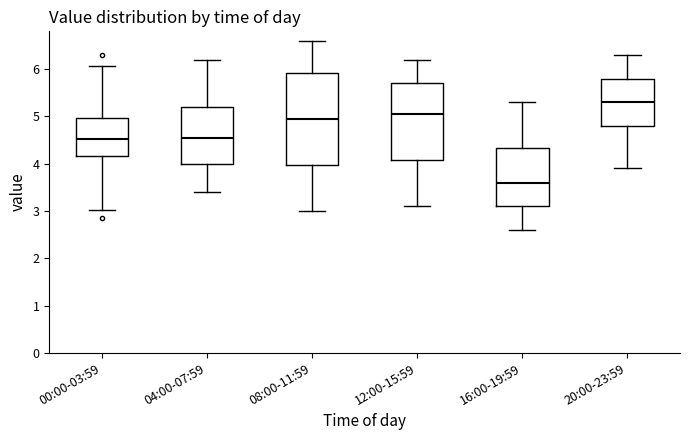

Reading left to right, transcribe this box plot: for each box, give where its median line is, the range the box spans, and where its two whiskers end, as read against the y-axis. The values are not printed on the chart, so give them approximately, as read against the axis.

00:00-03:59: median 4.5, box 4.2 to 5.0, whiskers 3.0 to 6.1
04:00-07:59: median 4.6, box 4.0 to 5.2, whiskers 3.4 to 6.2
08:00-11:59: median 5.0, box 4.0 to 5.9, whiskers 3.0 to 6.6
12:00-15:59: median 5.1, box 4.1 to 5.7, whiskers 3.1 to 6.2
16:00-19:59: median 3.6, box 3.1 to 4.3, whiskers 2.6 to 5.3
20:00-23:59: median 5.3, box 4.8 to 5.8, whiskers 3.9 to 6.3